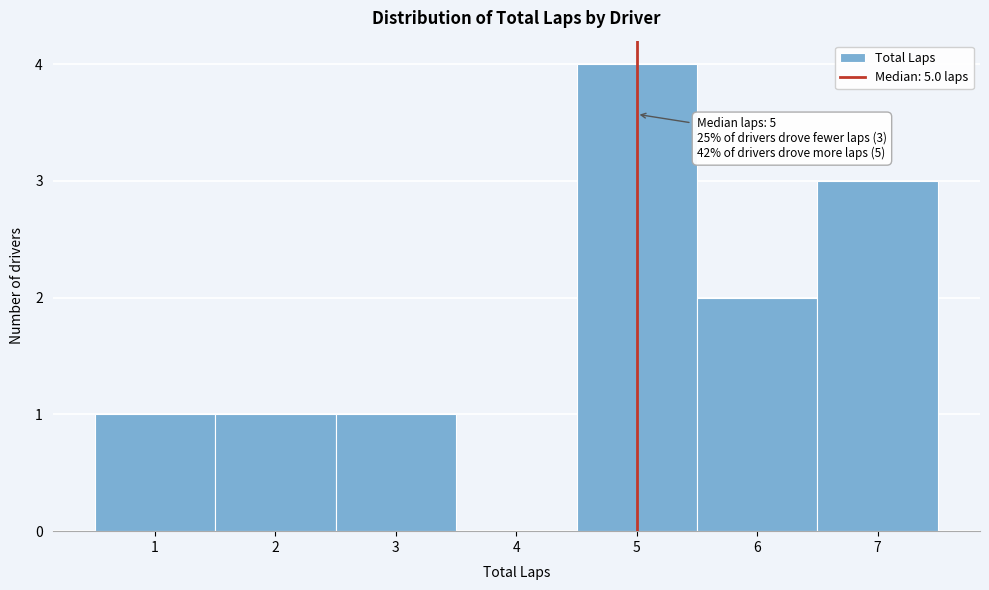

Over which range of the x-axis is the bar tallest?

4.5 to 5.5